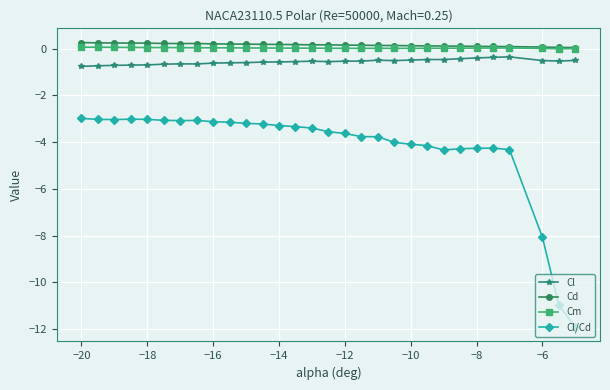

What is the value of the Cl point at the 27th from the left?

-0.4